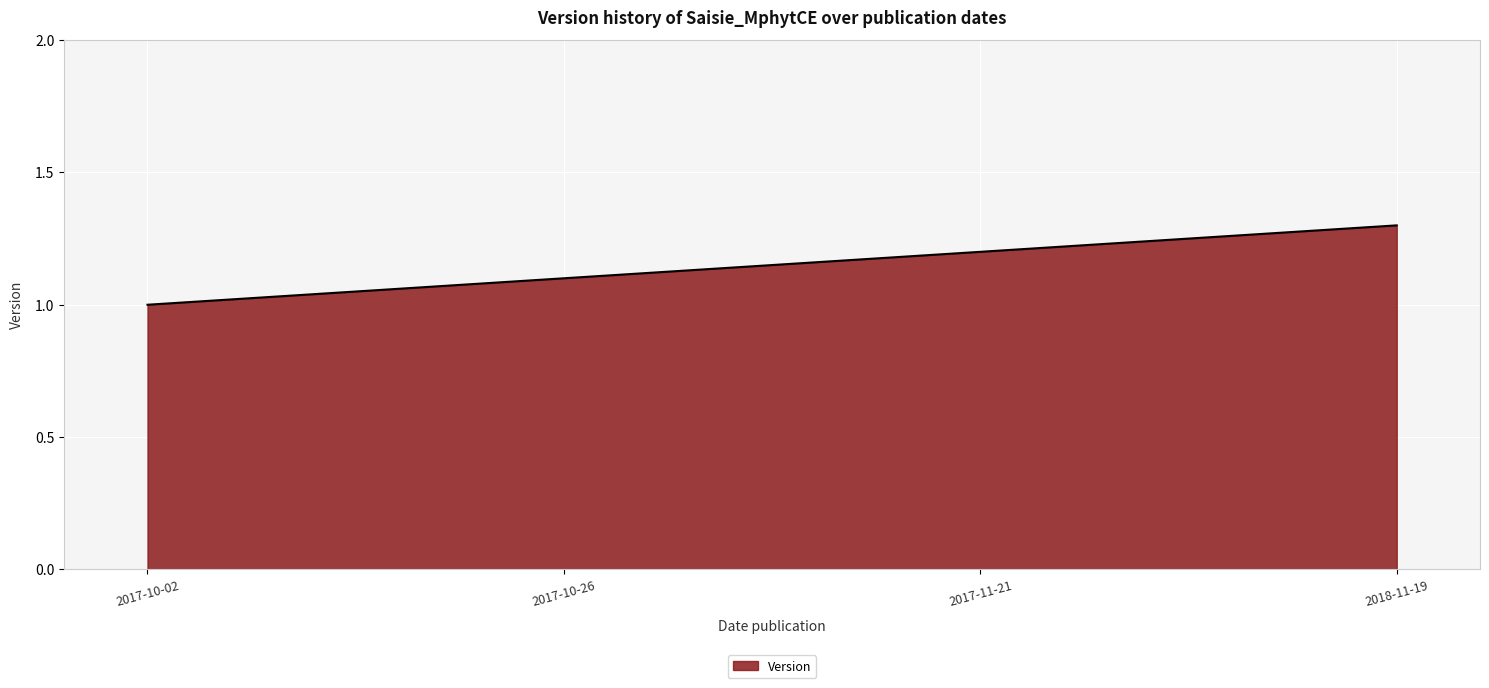

How many lines are shown in the chart?

1